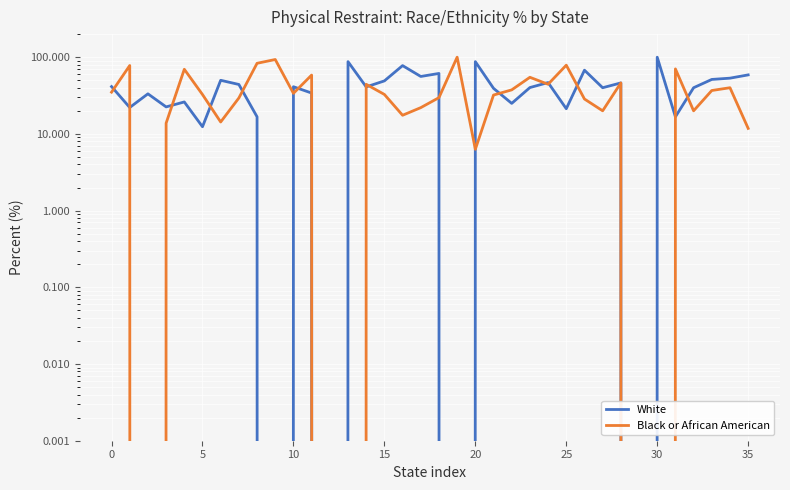

What is the label of the 7th point from the right?

29